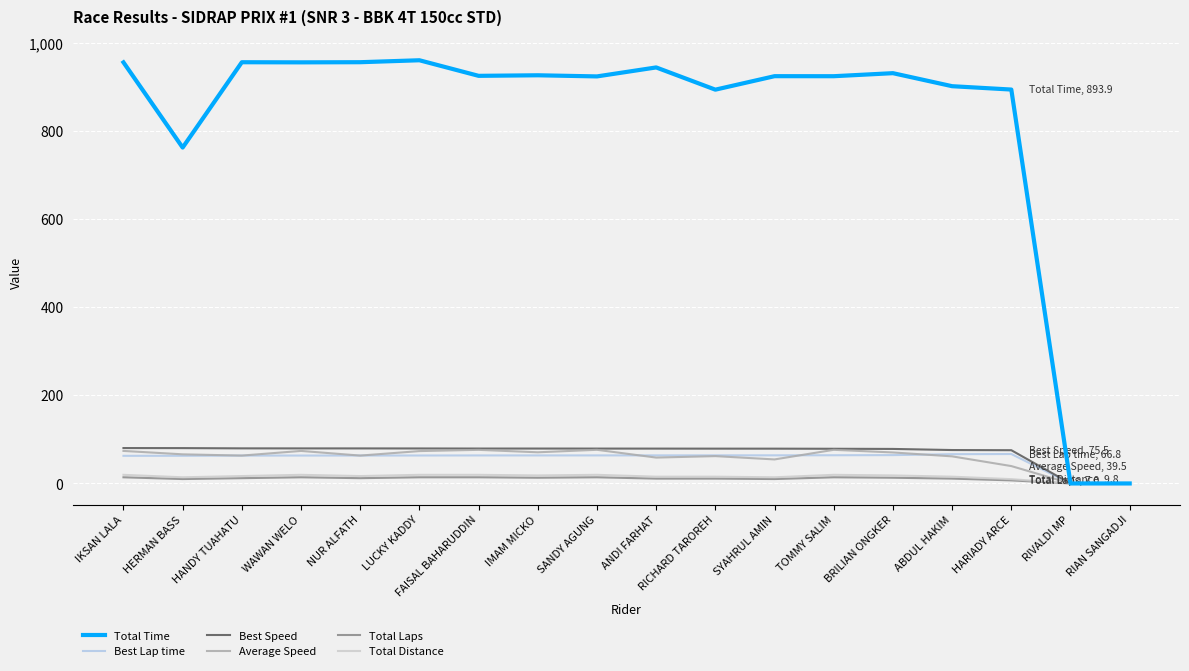

What position from the left is HARIADY ARCE?

16